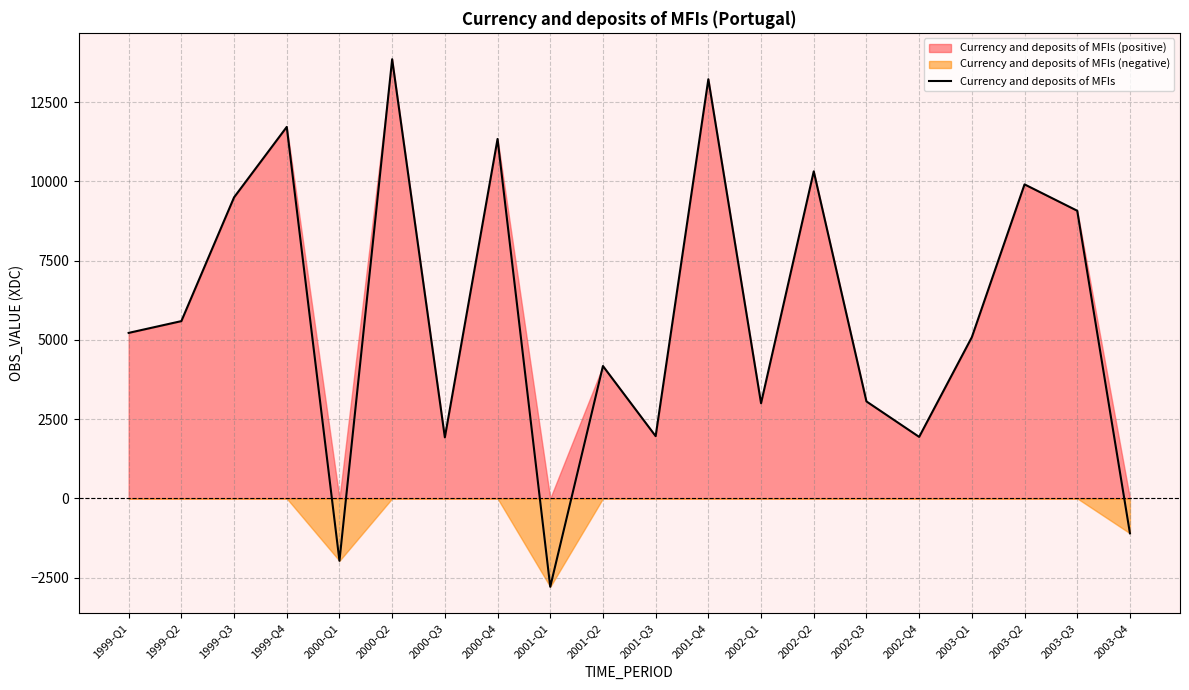

What is the average value?

5750.9